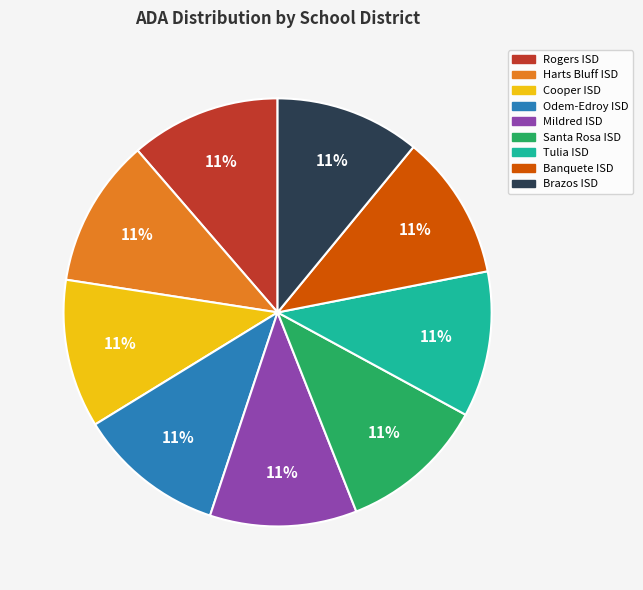

Do Cooper ISD and Rogers ISD together represent more than half of the pie?

No